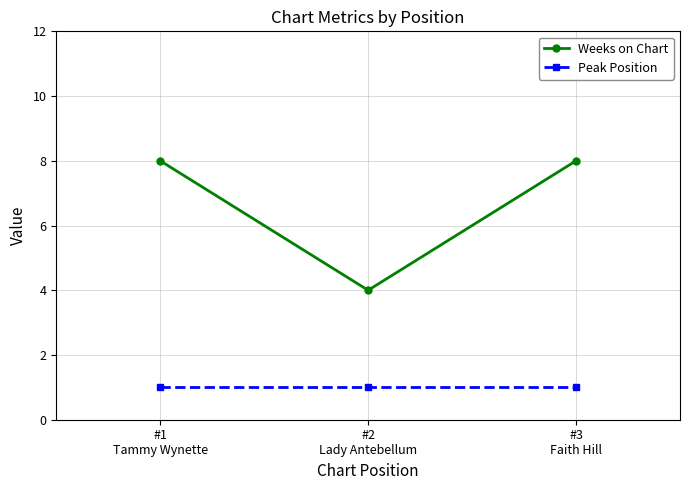

Reading left to right, transcribe all the data shown in this chart.

Weeks on Chart: 8	4	8
Peak Position: 1	1	1